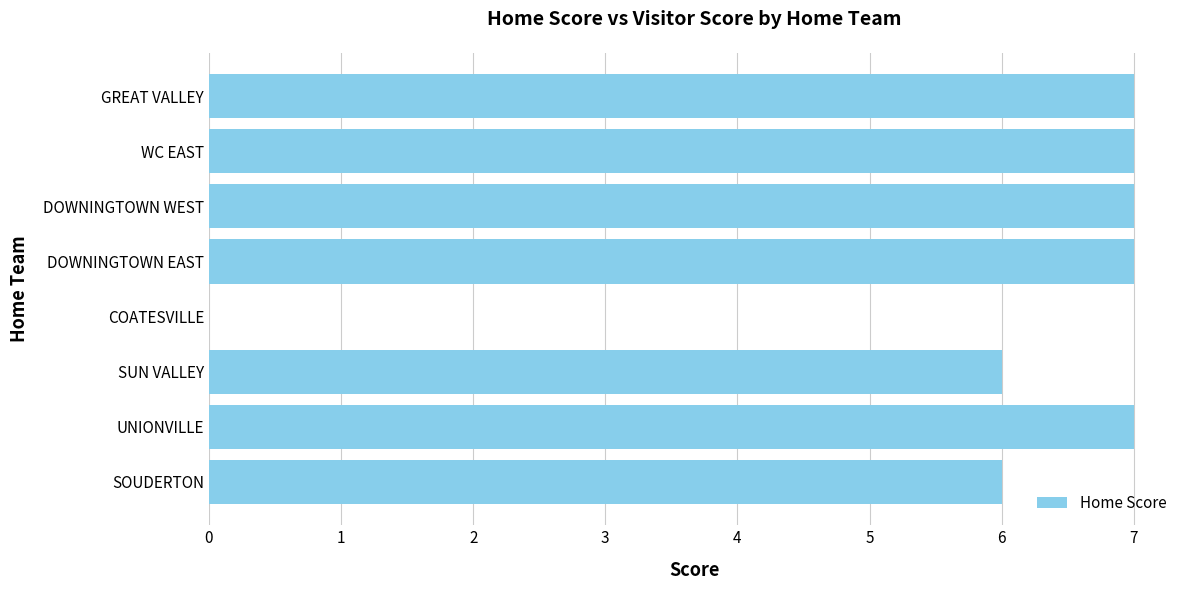

What is the maximum value shown in the chart?

7